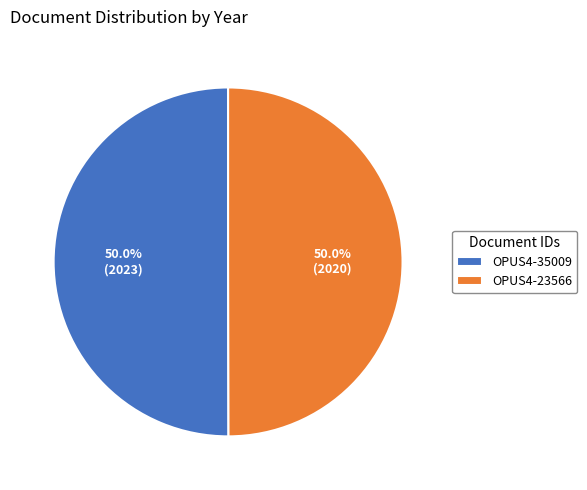

True or false: OPUS4-35009 accounts for 55% of the total.

False